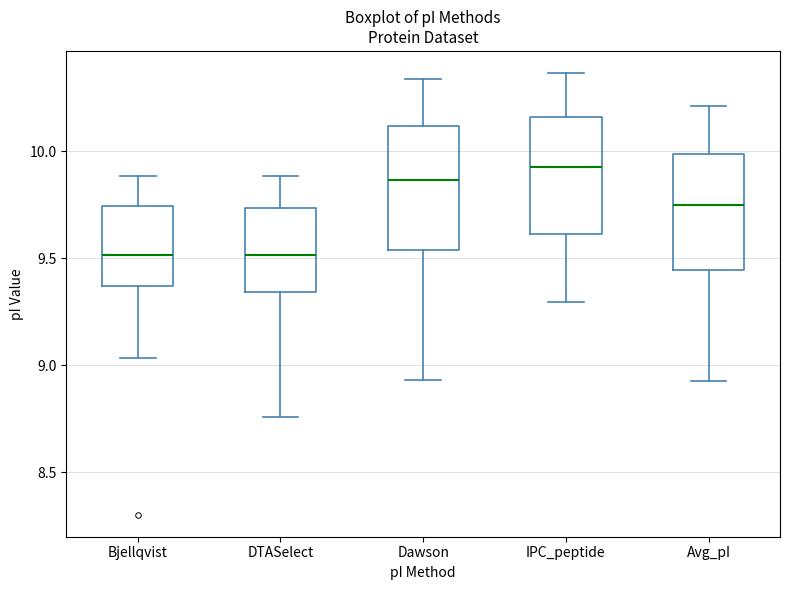

Reading left to right, transcribe this box plot: for each box, give where its median line is, the range the box spans, and where its two whiskers end, as read against the y-axis. The values are not printed on the chart, so give them approximately, as read against the axis.

Bjellqvist: median 9.50, box 9.35 to 9.75, whiskers 9.05 to 9.90
DTASelect: median 9.50, box 9.35 to 9.75, whiskers 8.75 to 9.90
Dawson: median 9.85, box 9.55 to 10.10, whiskers 8.95 to 10.35
IPC_peptide: median 9.95, box 9.60 to 10.15, whiskers 9.30 to 10.35
Avg_pI: median 9.75, box 9.45 to 10.00, whiskers 8.95 to 10.20